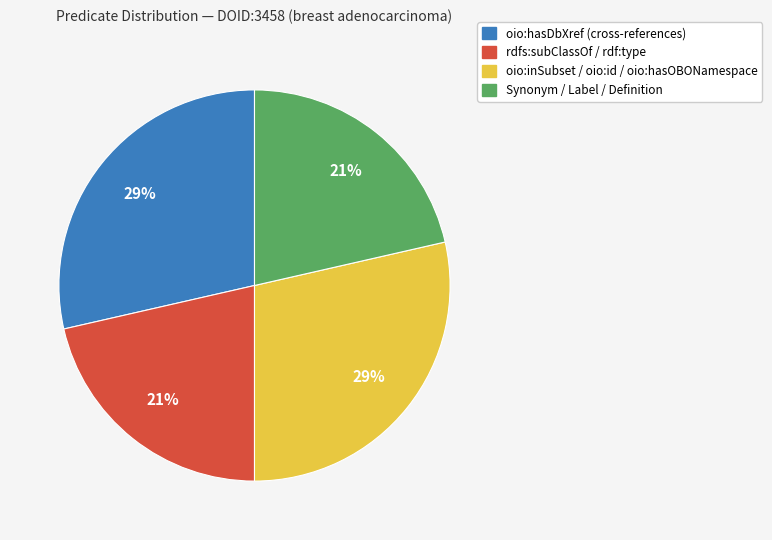

To the nearest percent, what is the average slice percentage?

25%